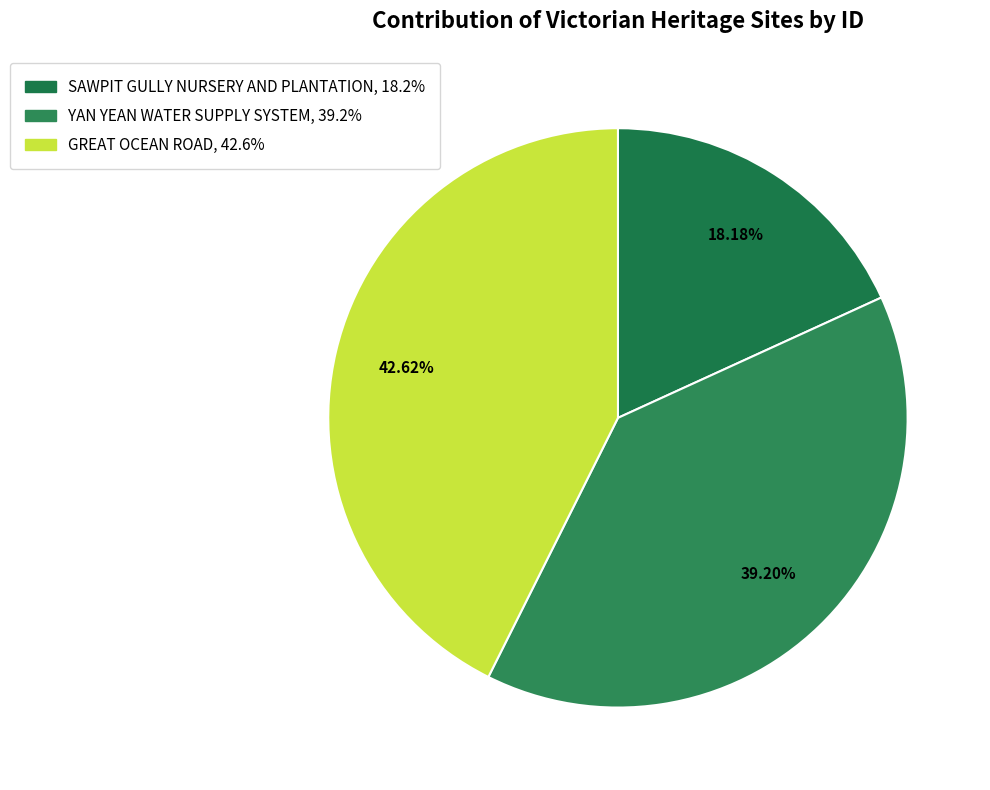

True or false: YAN YEAN WATER SUPPLY SYSTEM accounts for 39% of the total.

True